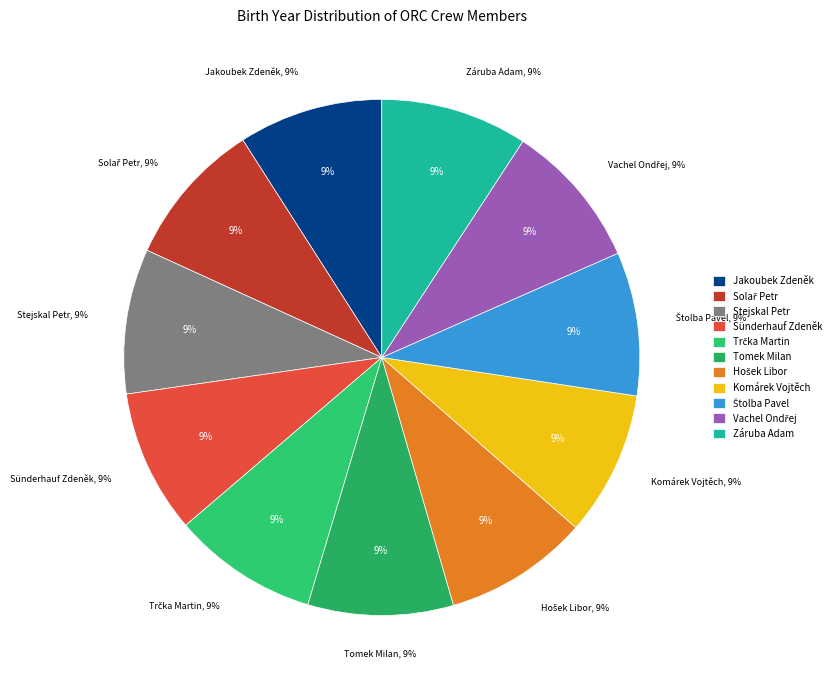

Which category has the smallest portion of the pie?

Sünderhauf Zdeněk